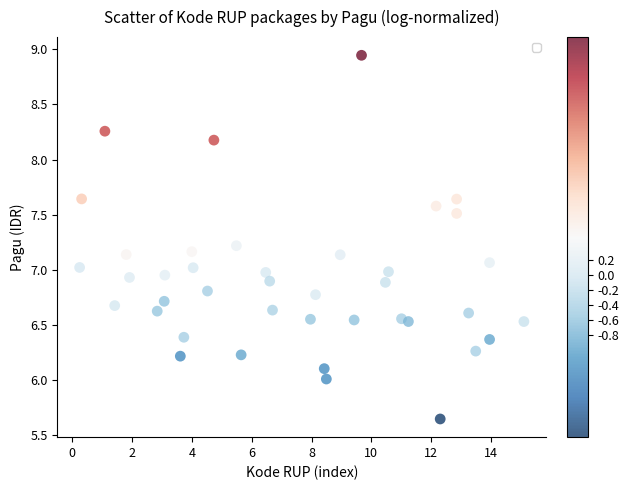

What is the range of Y values (max minus min)?

3.3